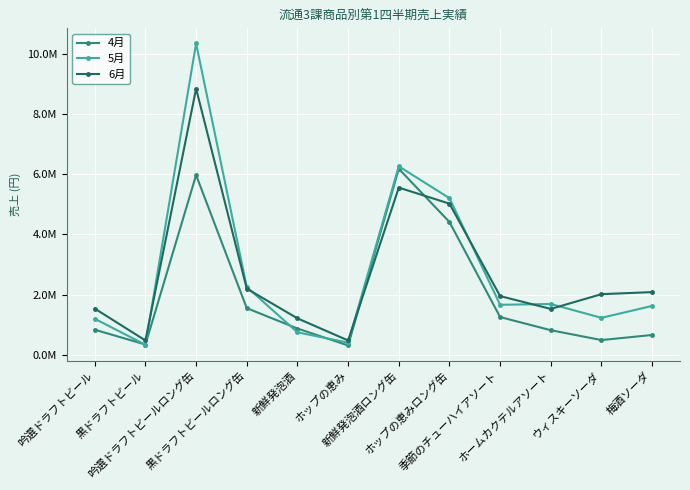

Which series has the widest spread of values?

5月